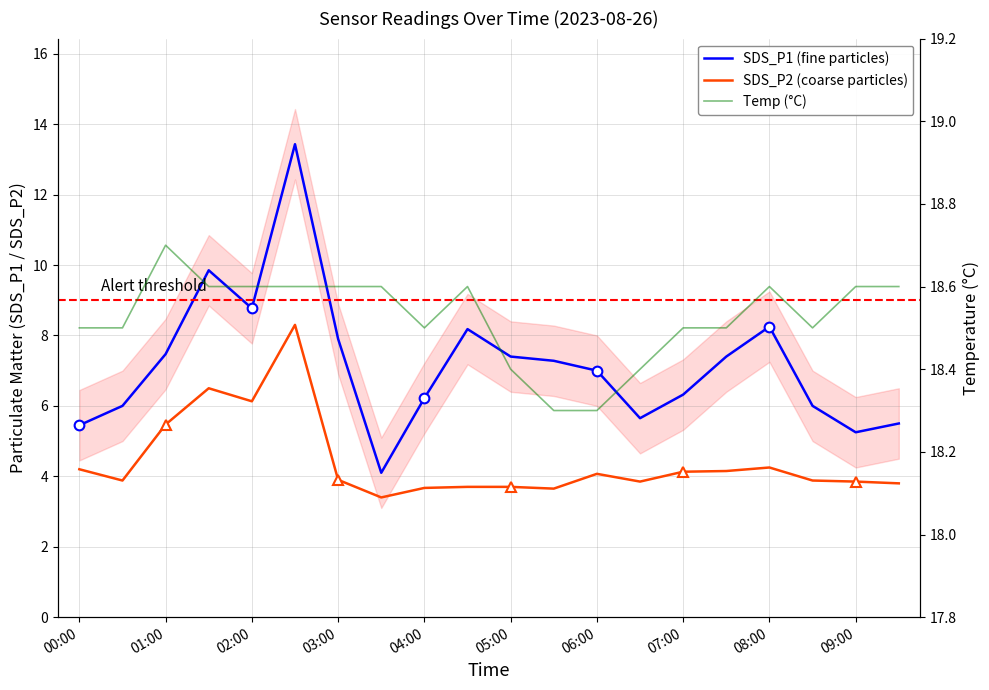

In Temp (°C), how many points are higher than both neighbors (excluding endpoints)?

3